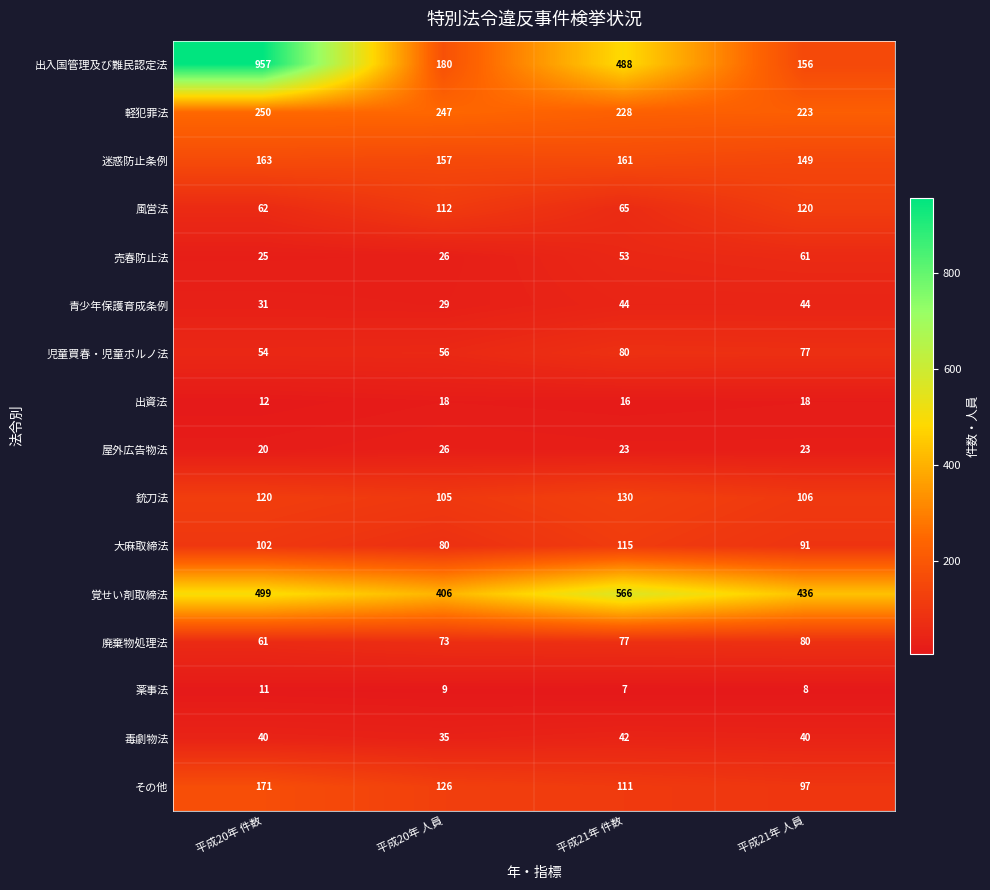

Where does the その他 series first go above 126?

平成20年 件数